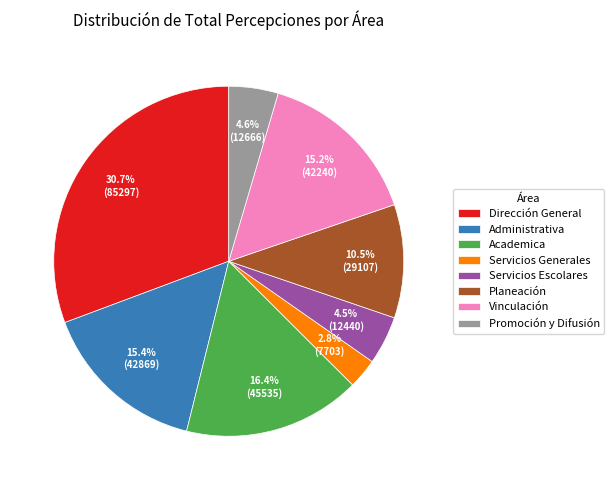

What is the largest slice in the pie chart?

Dirección General